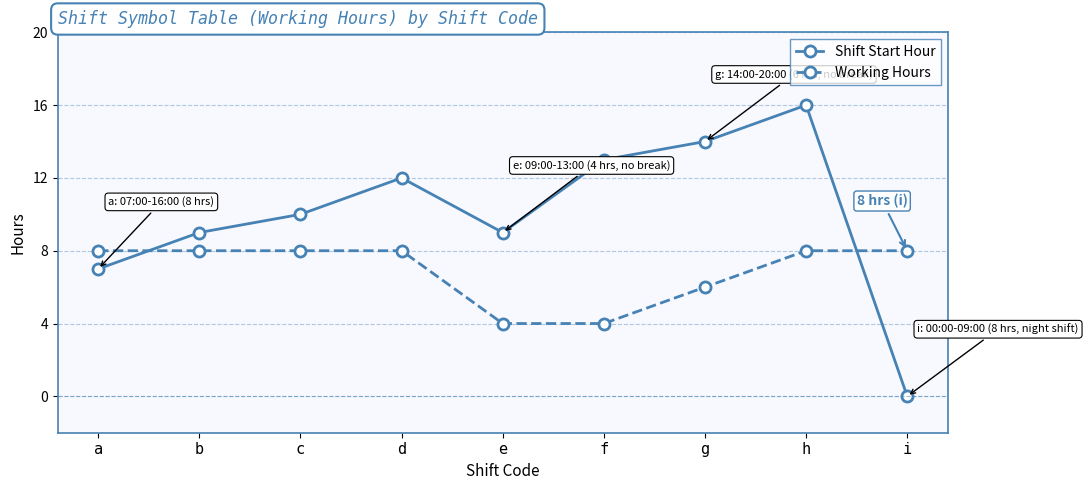

The value of Working Hours at i is 8.0. True or false?

True